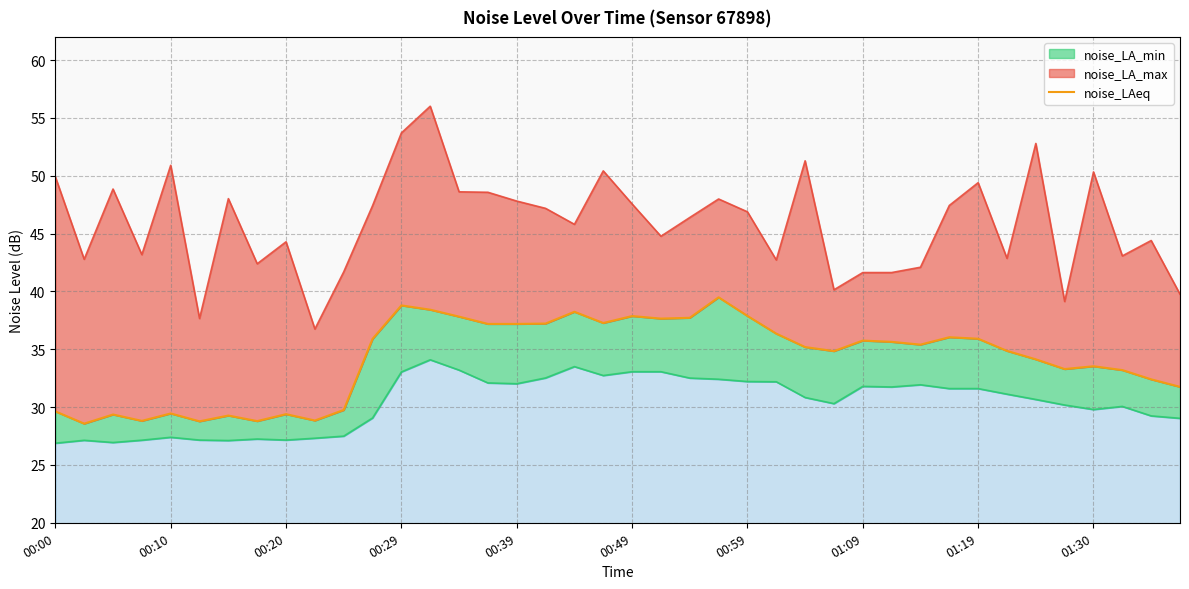

What is the sum of all values?

1367.6